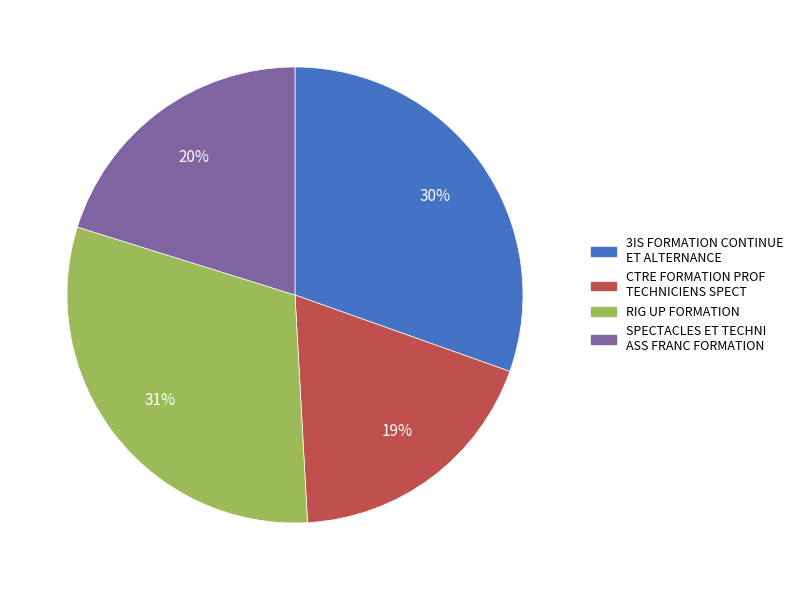

What is the ratio of the value at 3IS FORMATION CONTINUE ET ALTERNANCE to the value at SPECTACLES ET TECHNI ASS FRANC FORMATION?

1.5